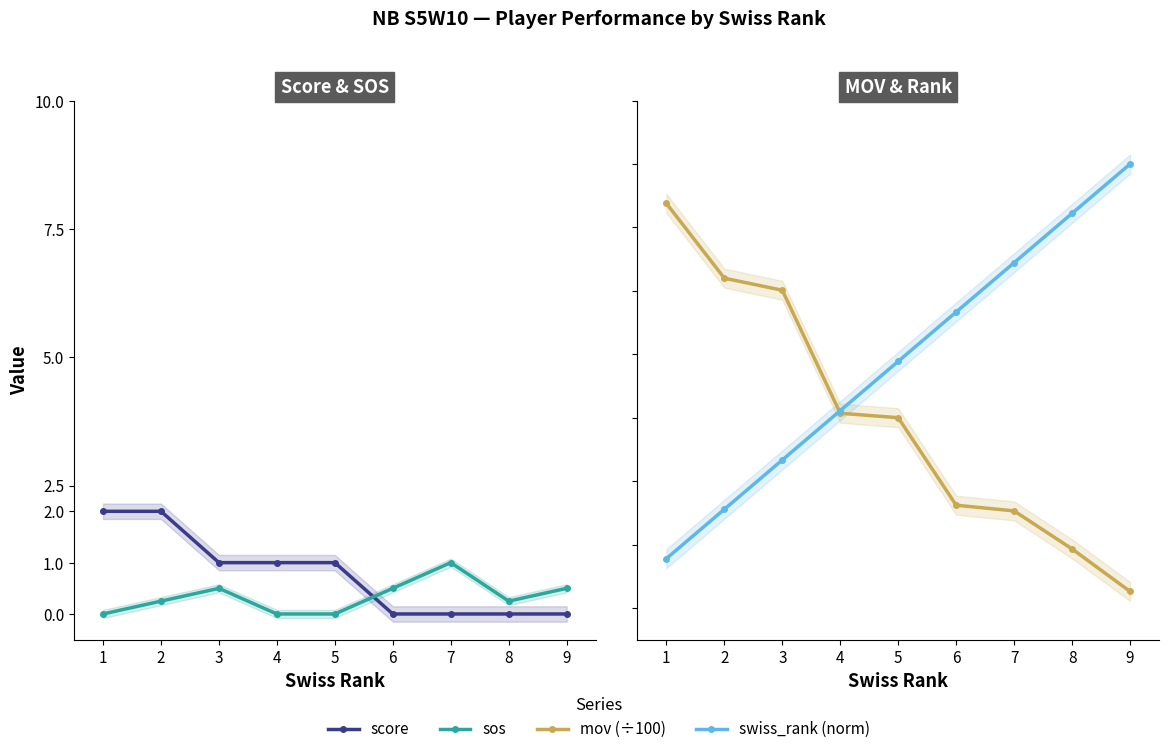

Reading left to right, what are all the values shown in this chart?

score: 2.0	2.0	1.0	1.0	1.0	0.0	0.0	0.0	0.0
sos: 0.0	0.2	0.5	0.0	0.0	0.5	1.0	0.2	0.5
mov (÷100): 6.4	5.2	5.0	3.1	3.0	1.6	1.5	0.9	0.3
swiss_rank (norm): 0.8	1.6	2.3	3.1	3.9	4.7	5.4	6.2	7.0